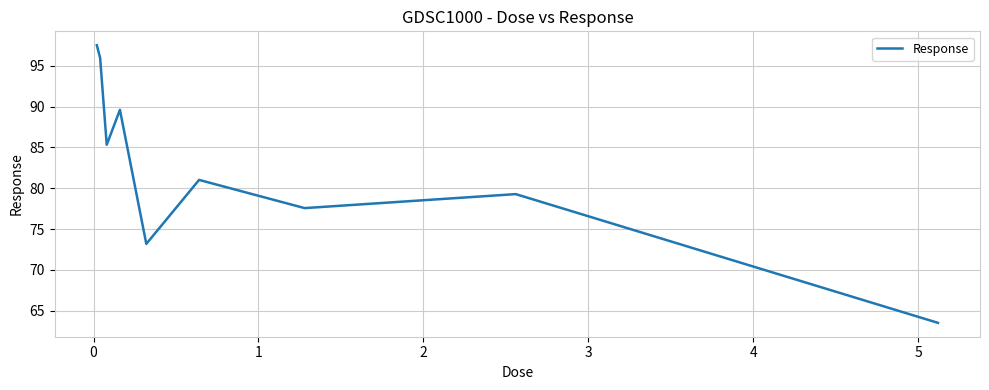

What is the difference between the maximum and minimum values?

34.0